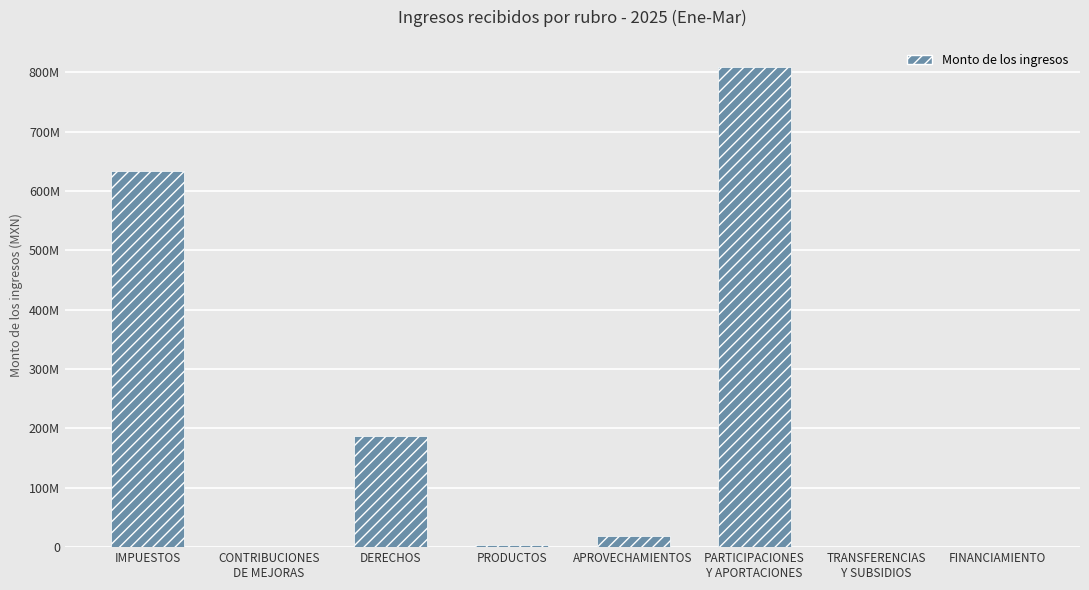

Reading right to left, what are all the values shown in this chart?

FINANCIAMIENTO=0.0	TRANSFERENCIAS
Y SUBSIDIOS=0.0	PARTICIPACIONES
Y APORTACIONES=809689454.2	APROVECHAMIENTOS=18199312.8	PRODUCTOS=2820734.6	DERECHOS=186495127.3	CONTRIBUCIONES
DE MEJORAS=4646.0	IMPUESTOS=634412239.8